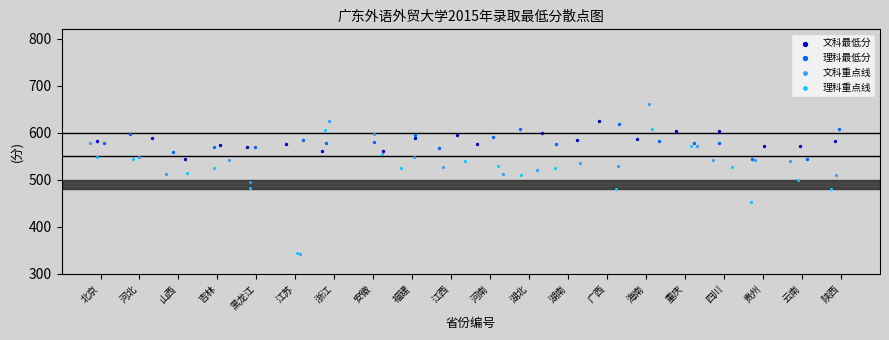

Which series has the largest Y range (max minus min)?

文科重点线